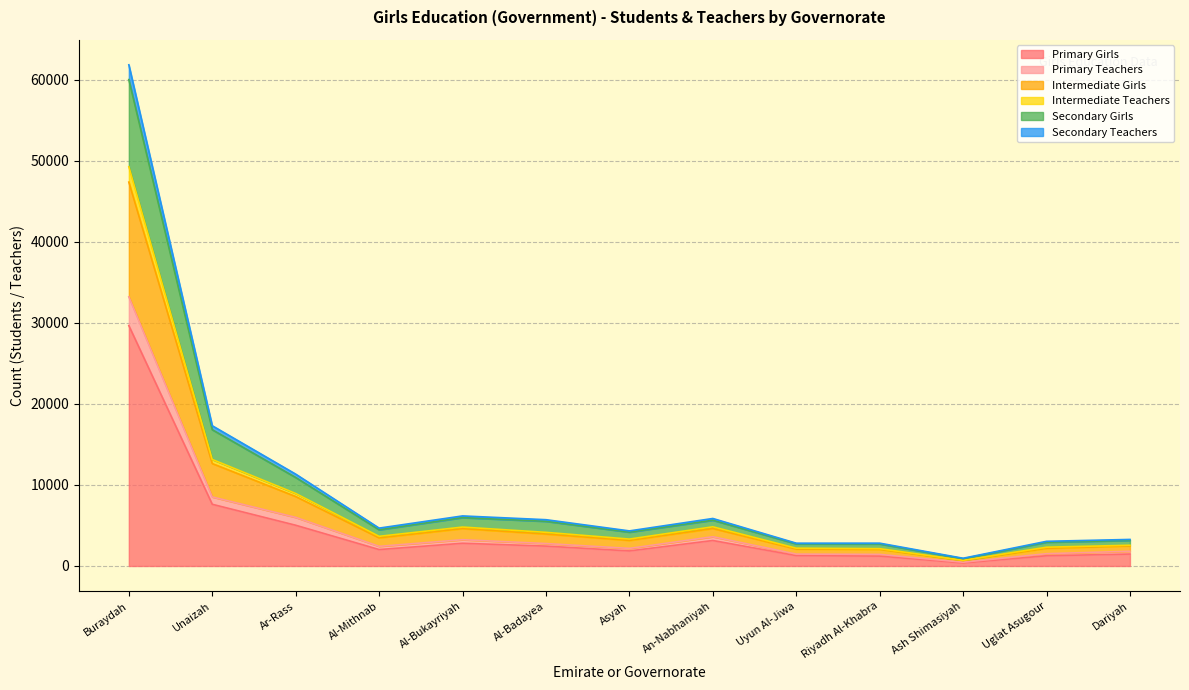

At which label does Primary Girls reach its peak?

Buraydah